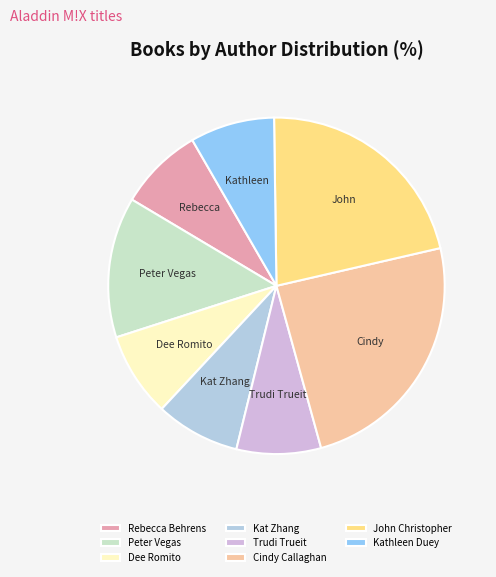

How many segments does this pie chart have?

8